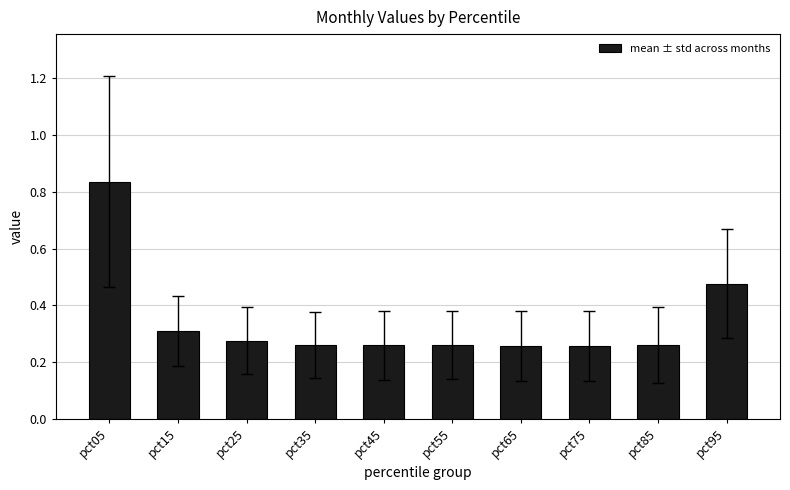

True or false: the data shows 0.1 at pct75.

False